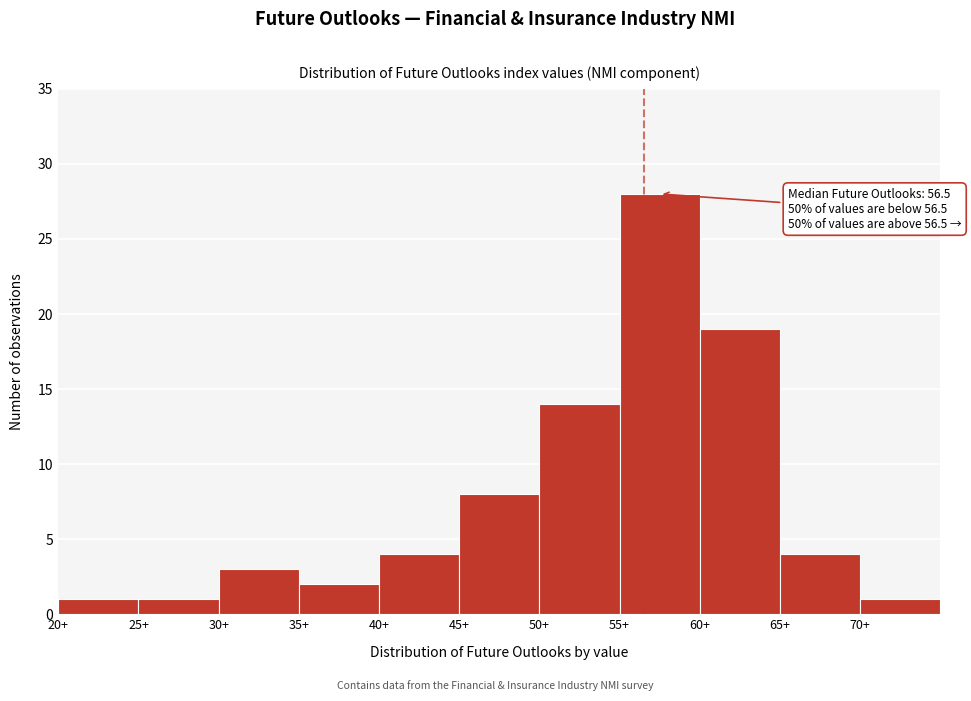

Which range on the x-axis has the tallest bar?

55 to 60